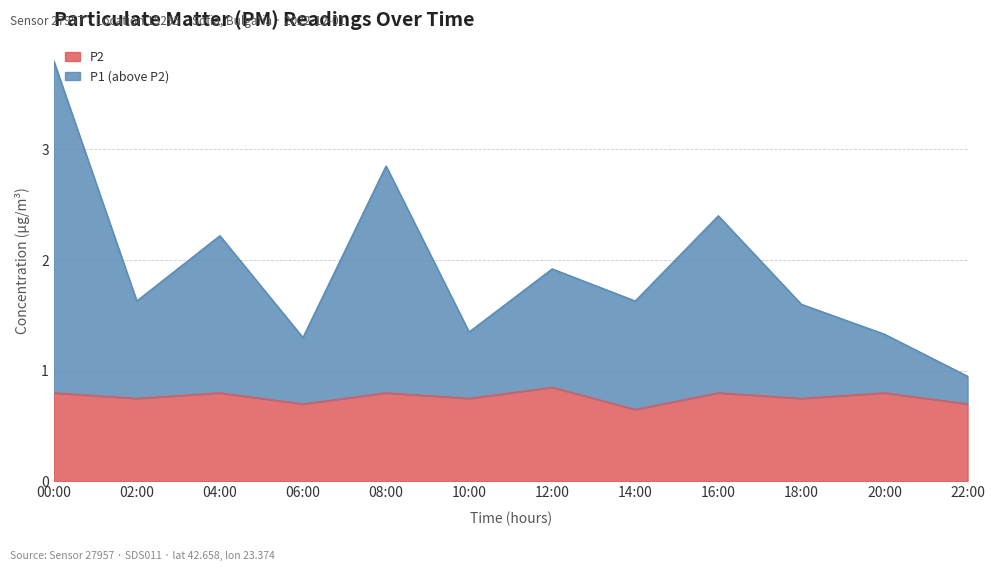

List the series in order of their peak value, lowest first.

P2, P1